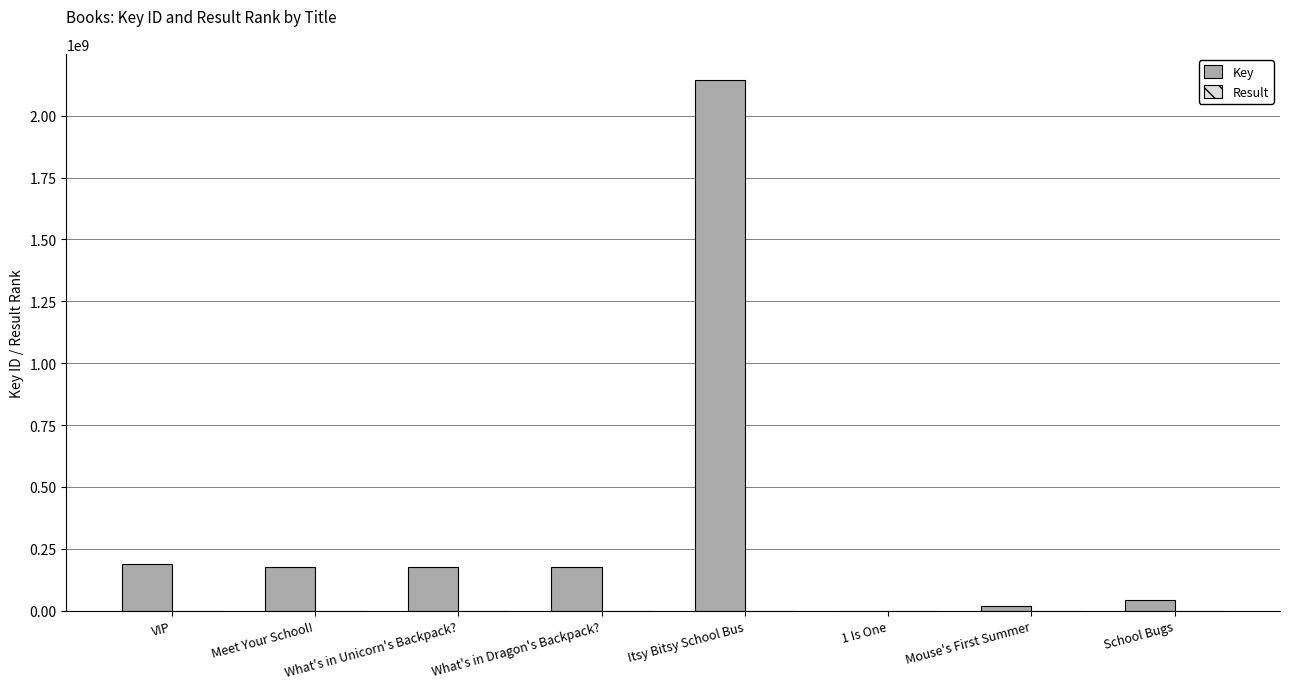

What is the greatest value displayed?

2142454281